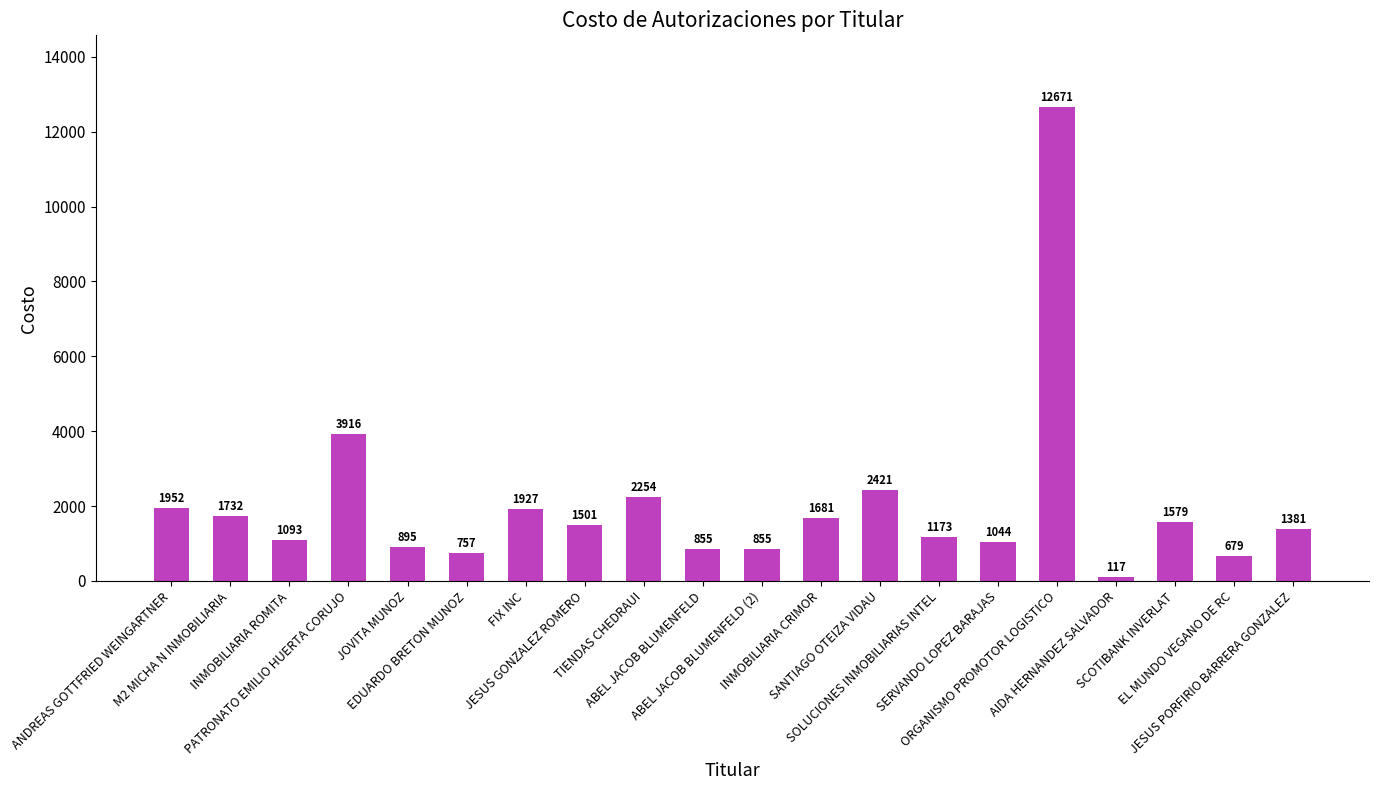

What is the sum of the values at JESUS GONZALEZ ROMERO and JESUS PORFIRIO BARRERA GONZALEZ?

2882